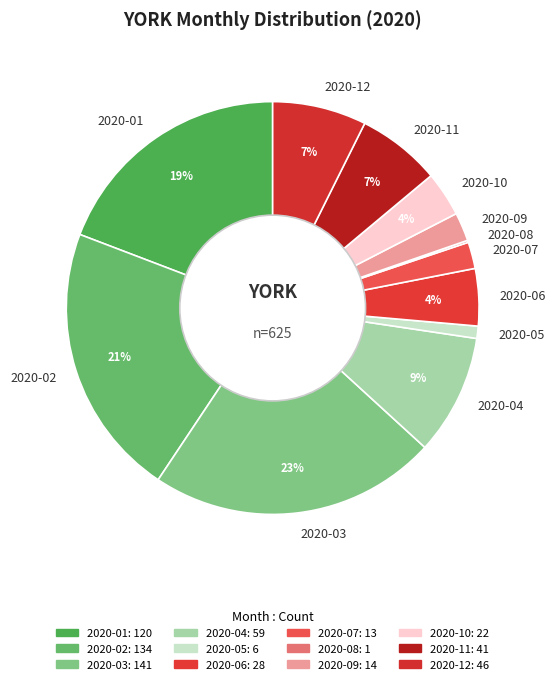

Which category has the biggest portion of the pie?

2020-03